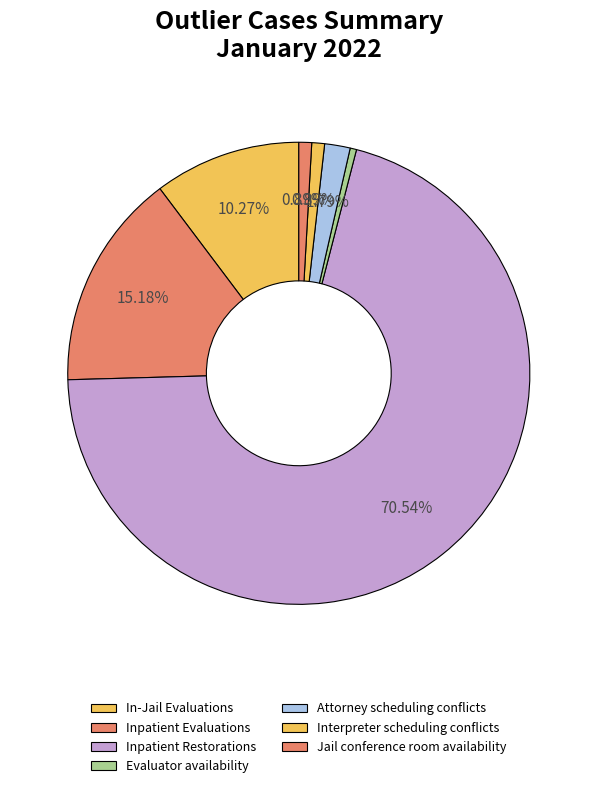

What is the largest slice in the pie chart?

Inpatient Restorations